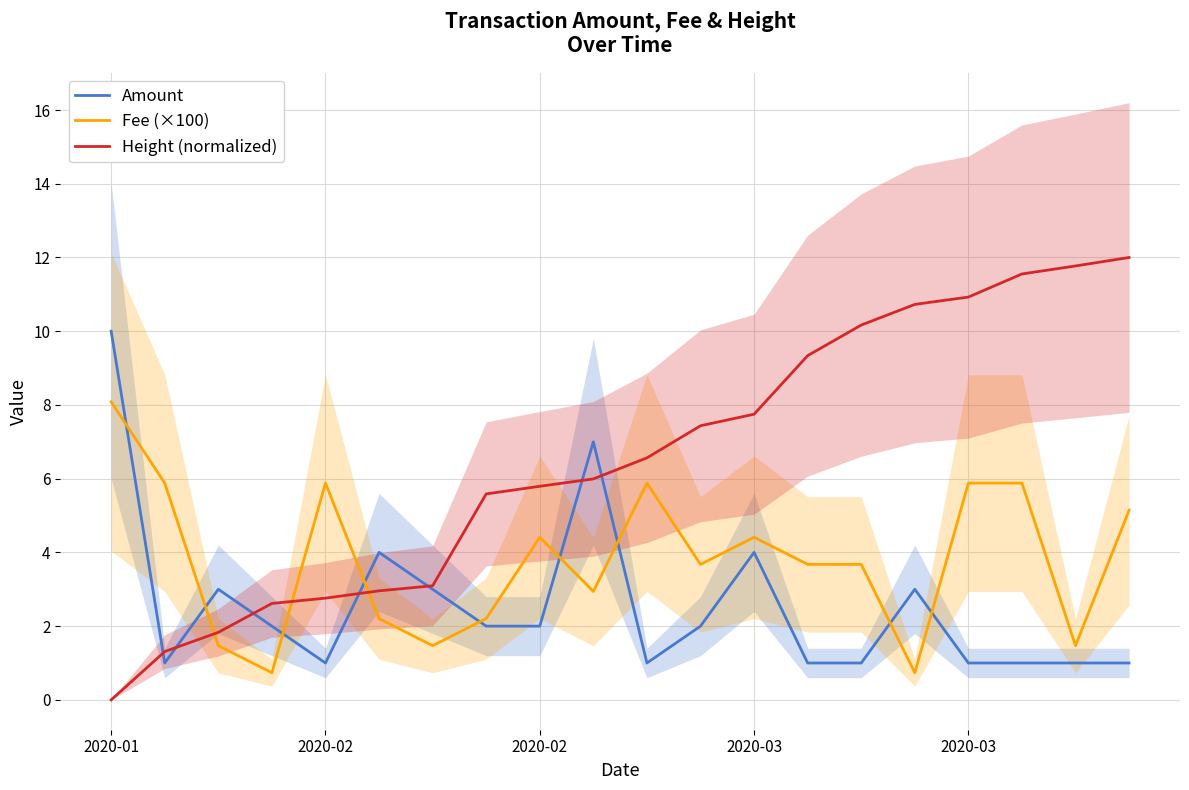

Is the value of Fee (×100) at 6 greater than the value of Height (normalized) at 5?

No